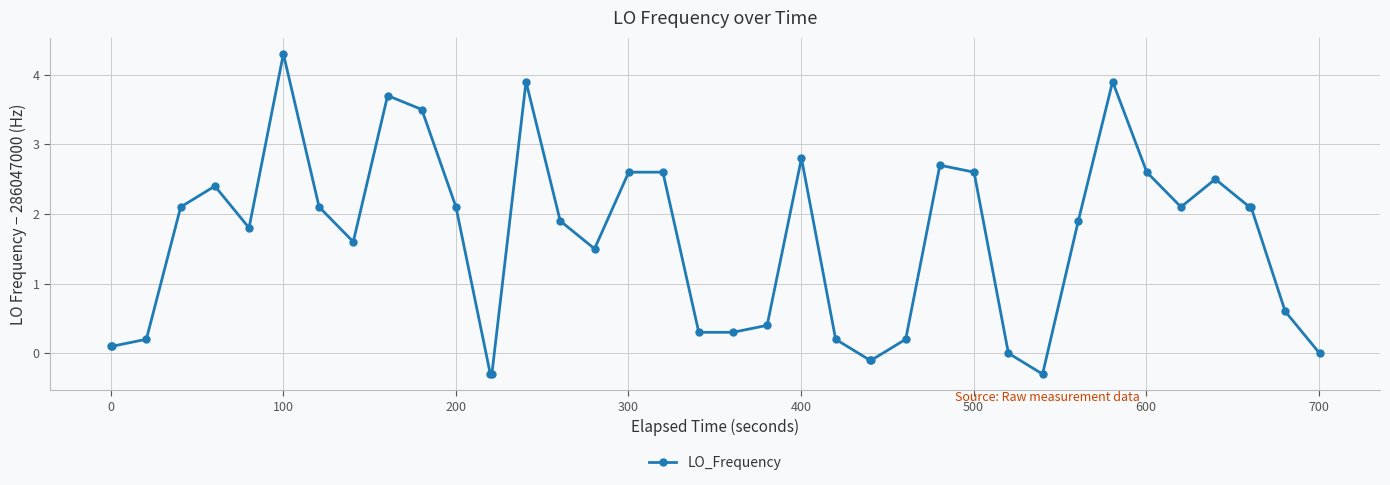

What is the difference between the second highest and second lowest values?

4.2